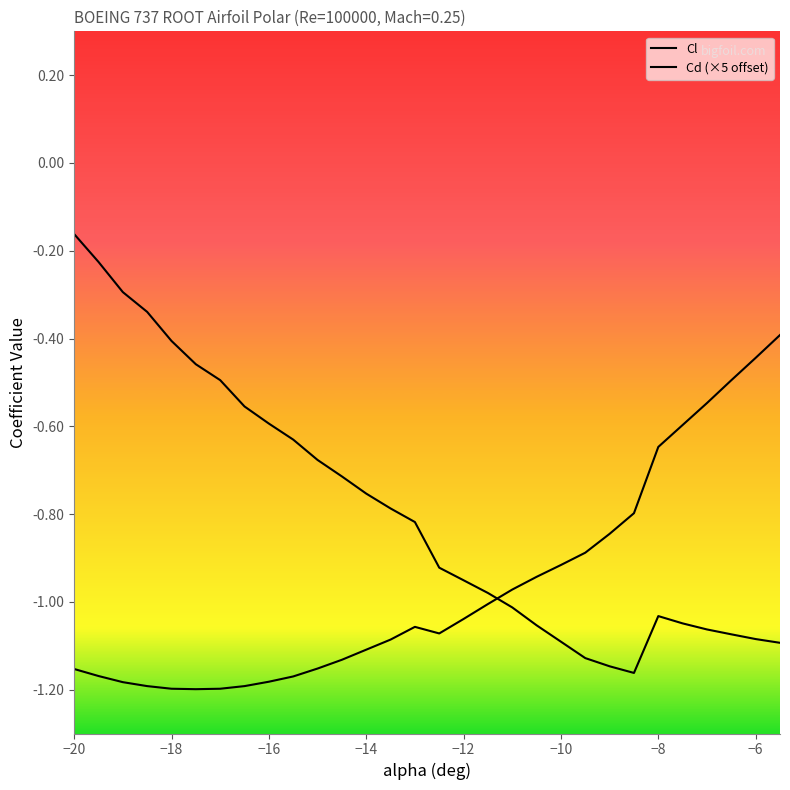

True or false: Cl and Cd (×5 offset) intersect in this chart.

True